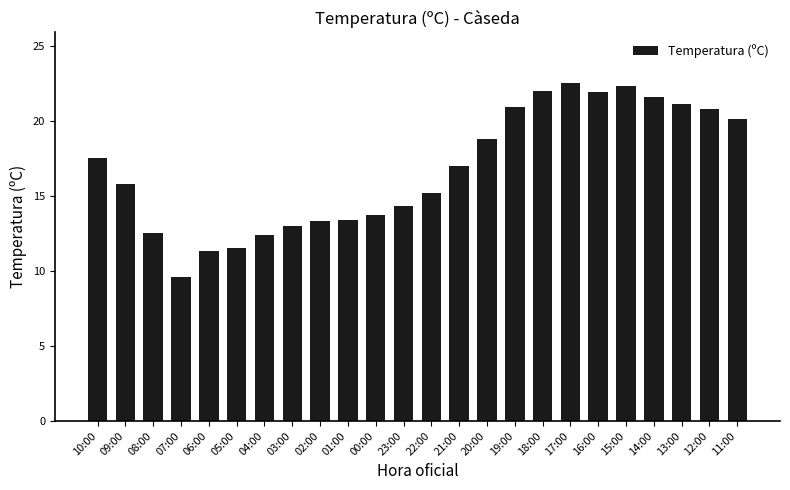

What is the change in value from 14:00 to 11:00?

-1.5